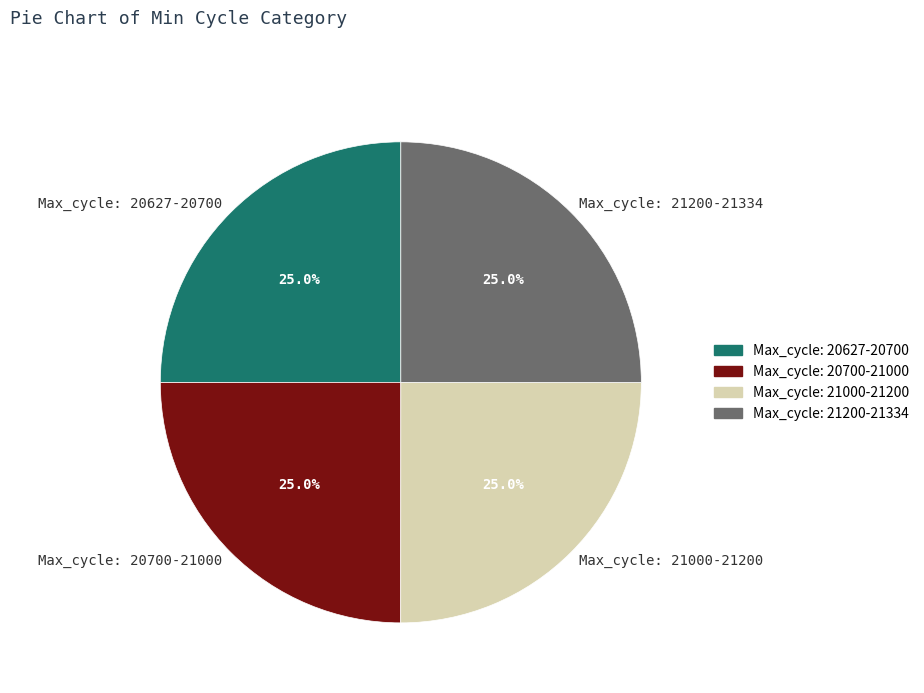

Approximately how many times larger is the value at Max_cycle: 20700-21000 compared to Max_cycle: 20627-20700?

1.0